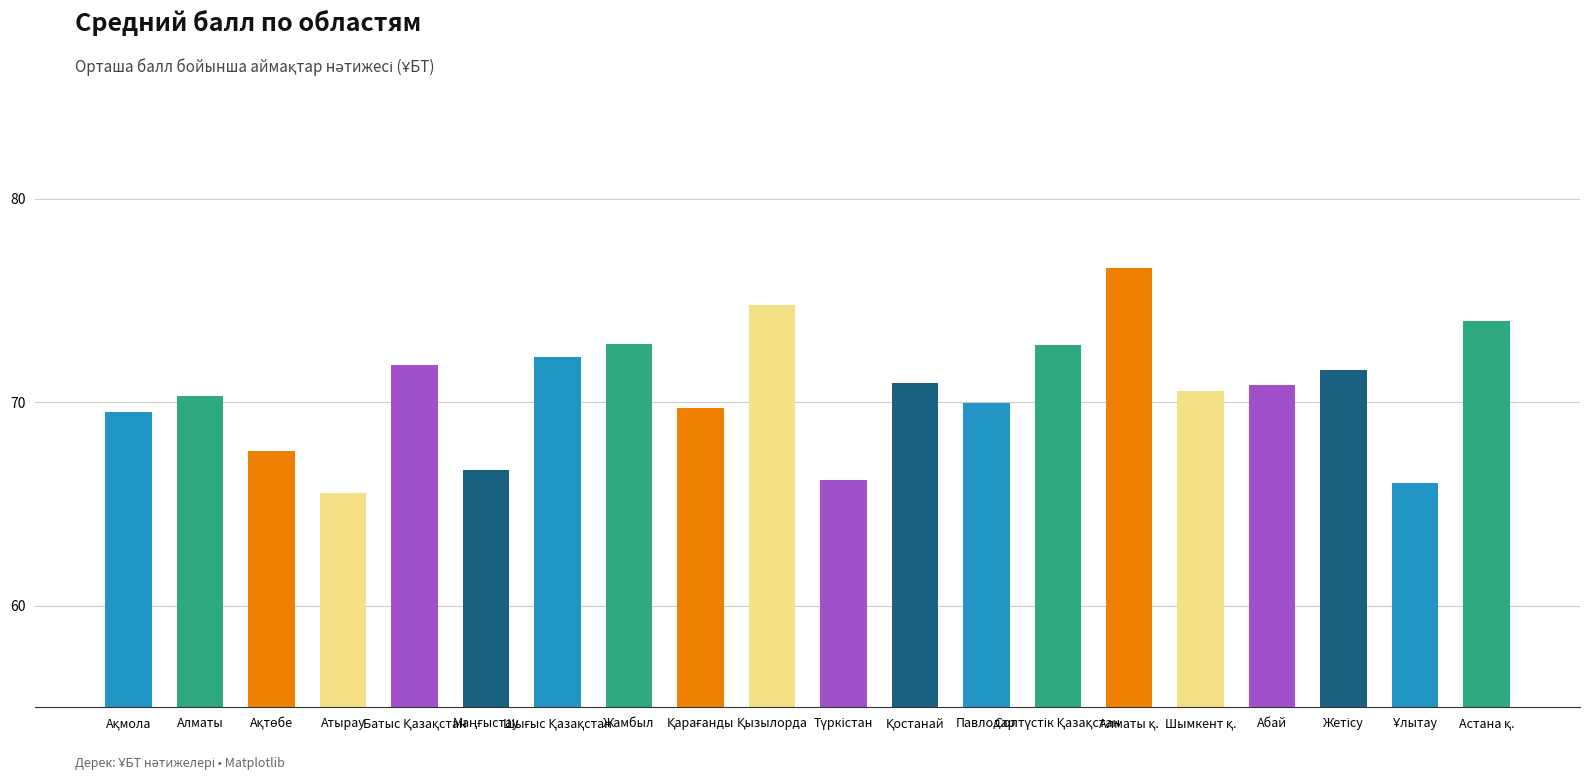

At which label does the data first exceed 70?

Алматы